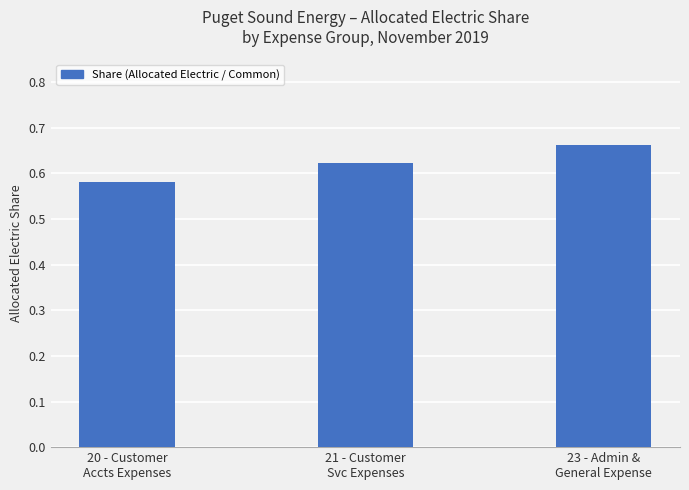

What is the label of the 3rd bar from the right?

20 - Customer
Accts Expenses